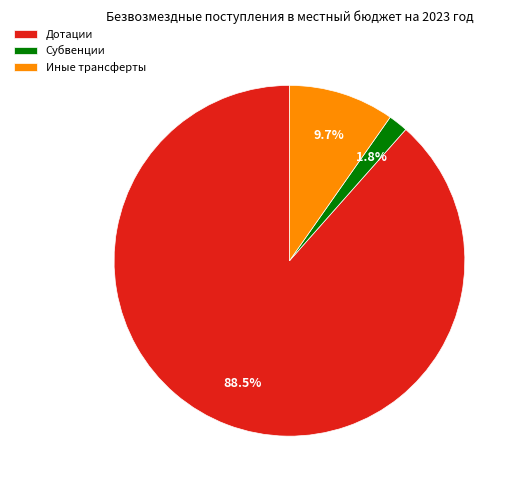

Count the number of slices in the pie.

3